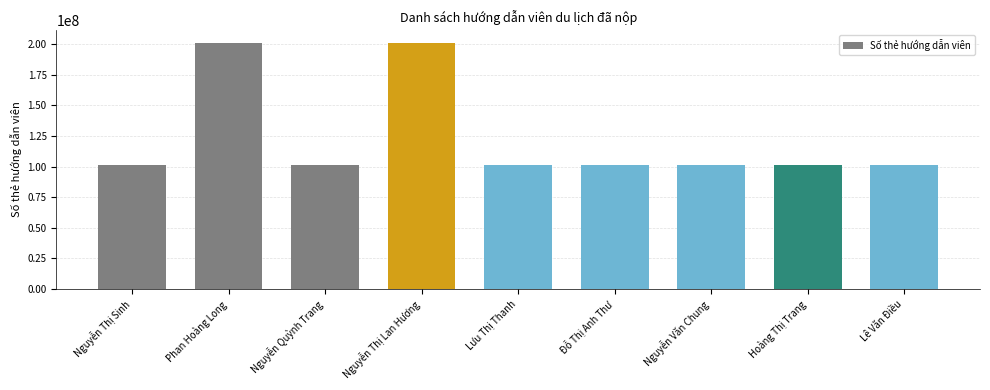

What is the greatest value displayed?

201192978